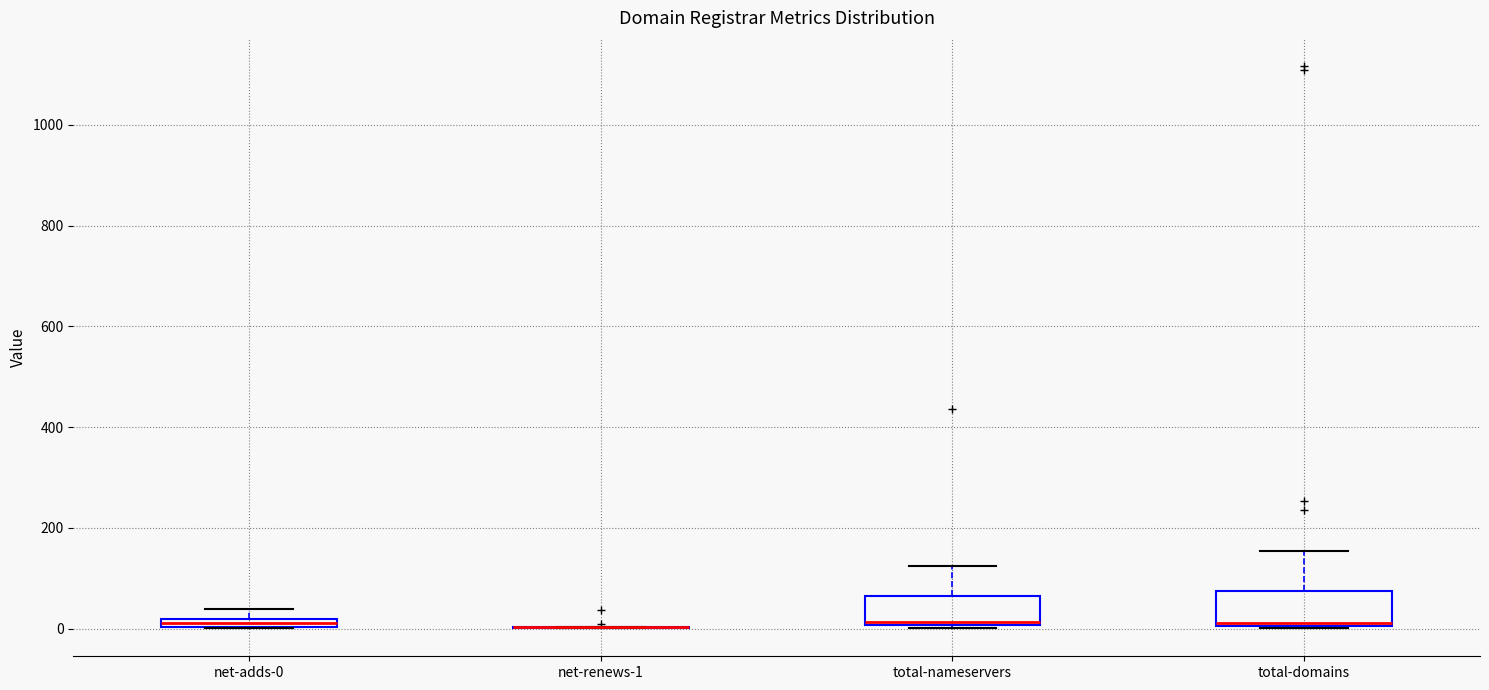

Where is the lower edge of the box for total-domains on the y-axis? The values are not printed on the chart, so give them approximately, as read against the axis.

0